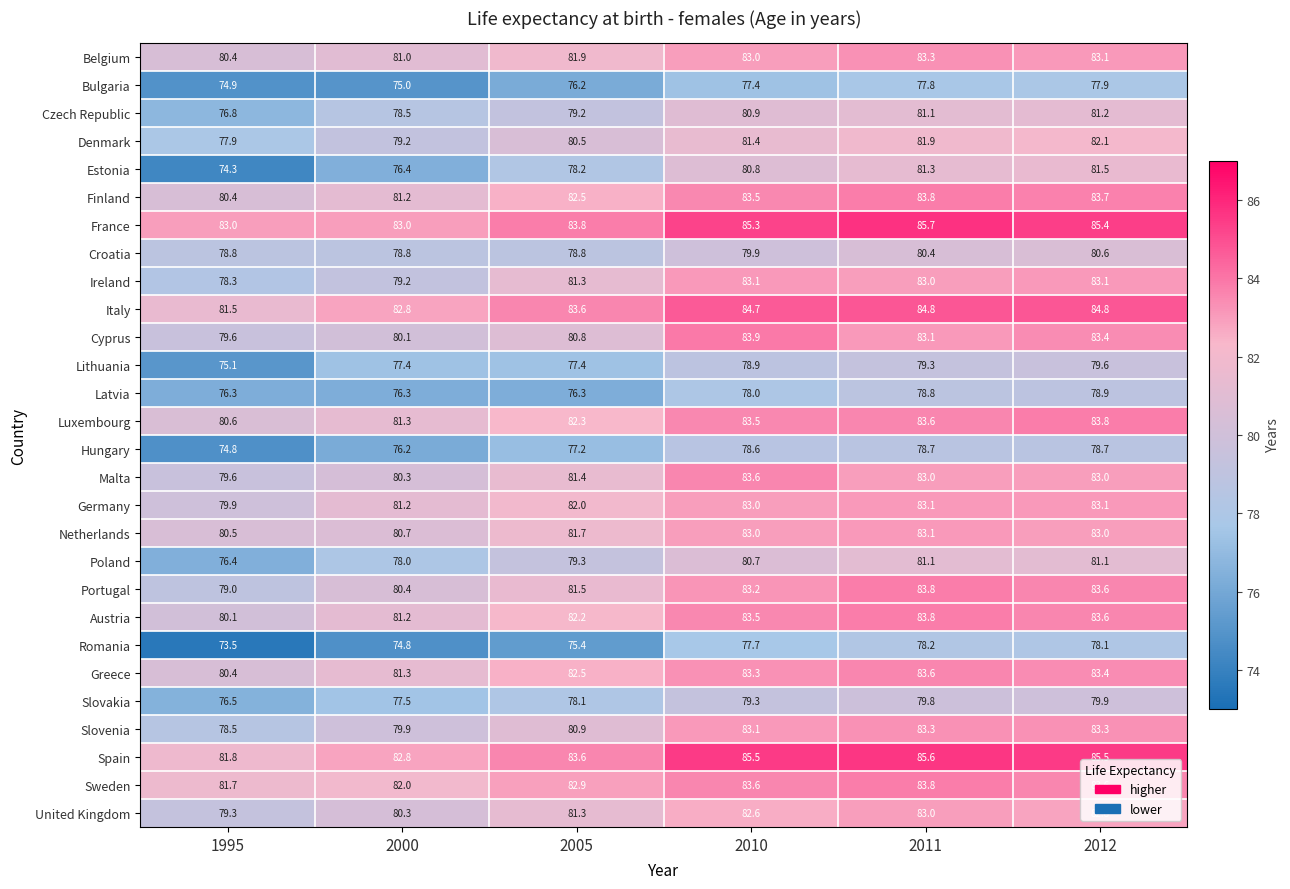

Which series has the largest total across all categories?

France